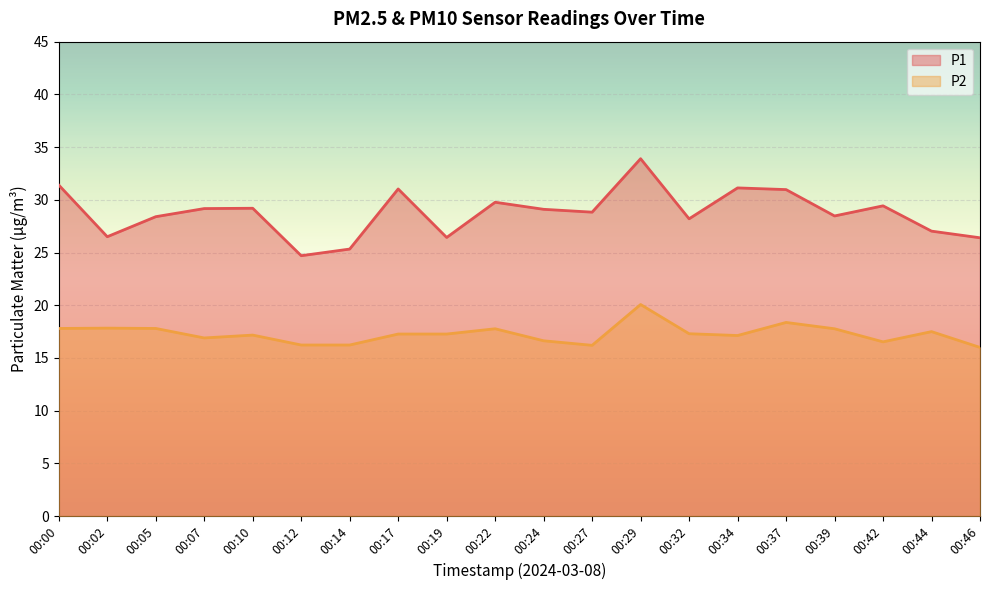

Which category has the lowest value across all series?

00:46